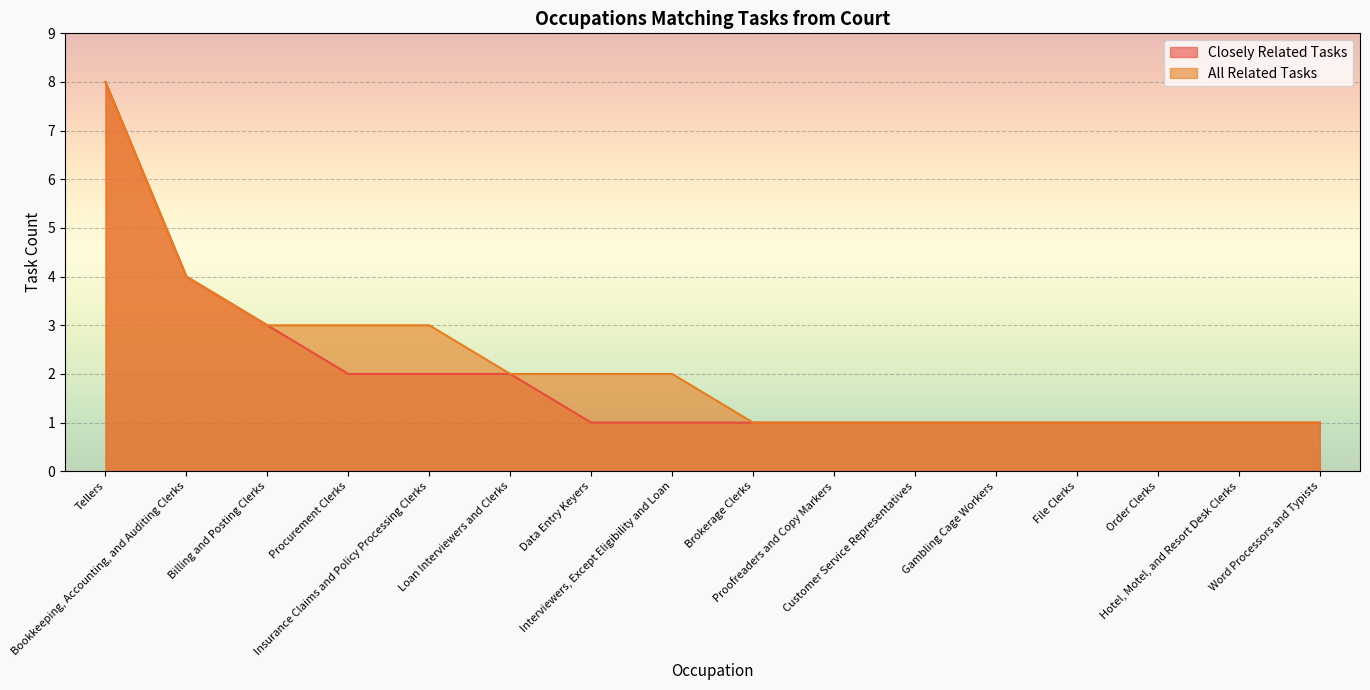

List the labels in order of Closely Related Tasks value, largest first.

Tellers, Bookkeeping, Accounting, and Auditing Clerks, Billing and Posting Clerks, Procurement Clerks, Insurance Claims and Policy Processing Clerks, Loan Interviewers and Clerks, Data Entry Keyers, Interviewers, Except Eligibility and Loan, Brokerage Clerks, Proofreaders and Copy Markers, Customer Service Representatives, Gambling Cage Workers, File Clerks, Order Clerks, Hotel, Motel, and Resort Desk Clerks, Word Processors and Typists